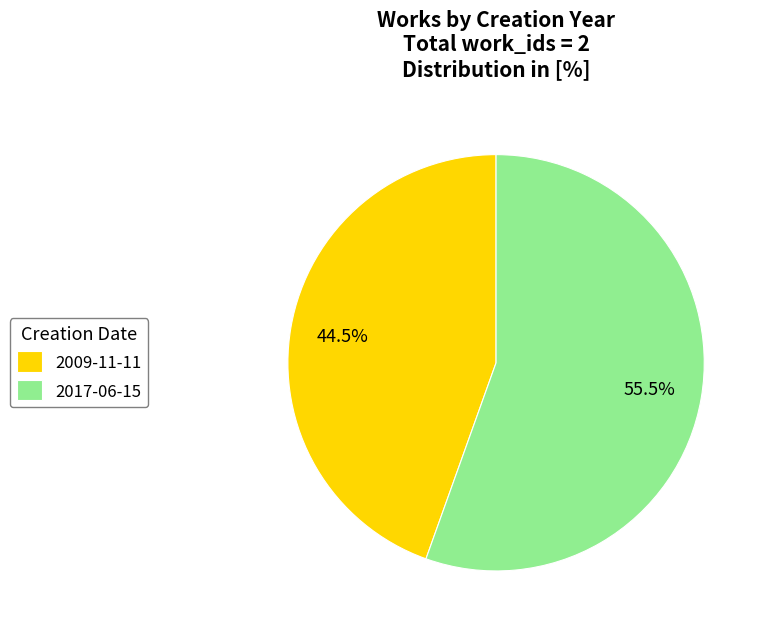

How many slices are in this pie chart?

2